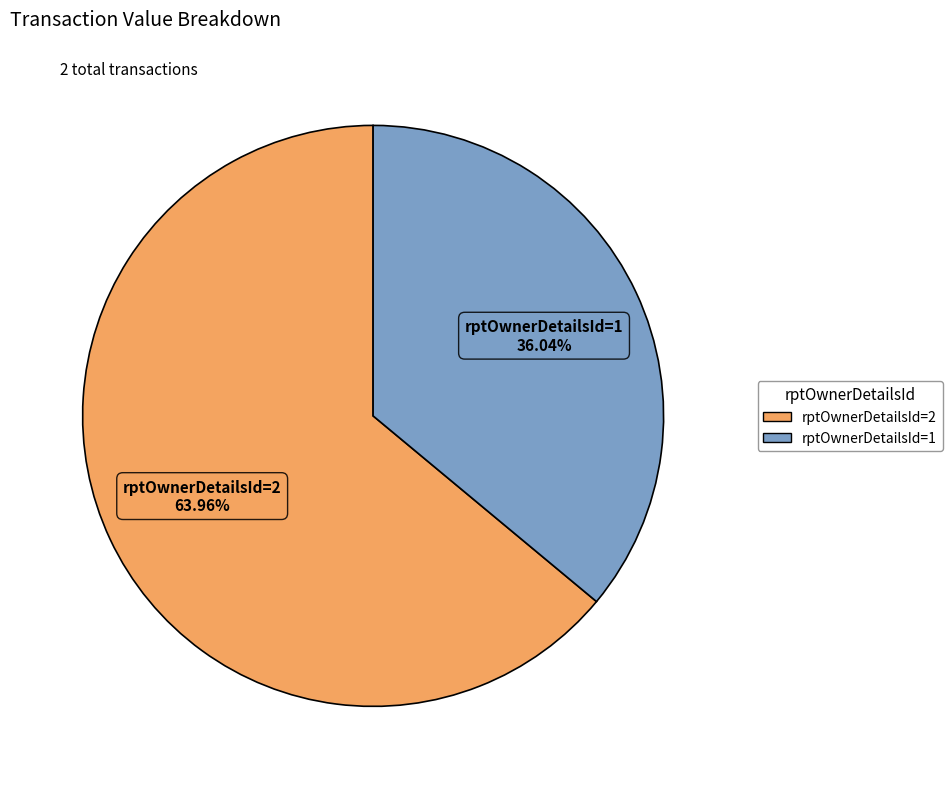

Is there a majority slice in this chart?

Yes